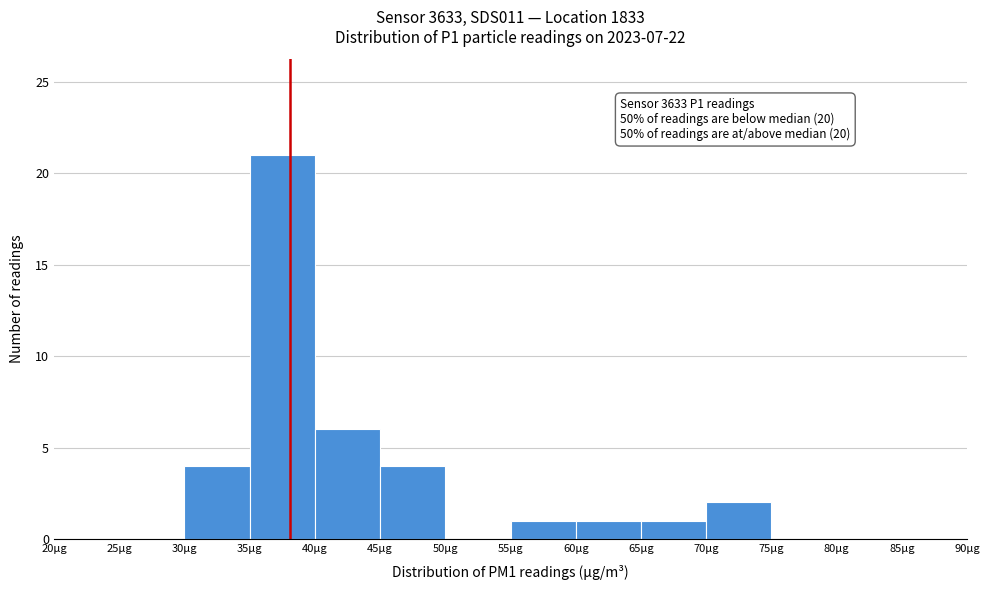

Which range on the x-axis has the tallest bar?

35 to 40